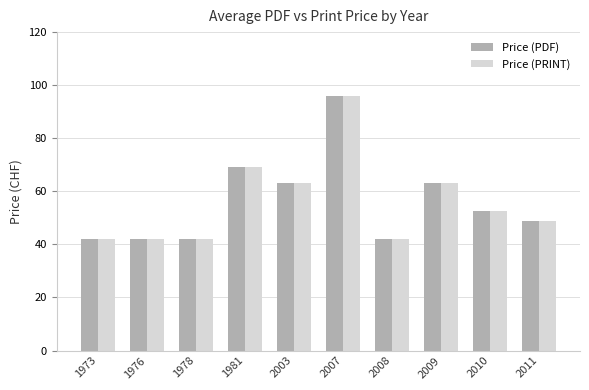

What is the sum of the Price (PDF) values at 1973 and 2009?

105.0